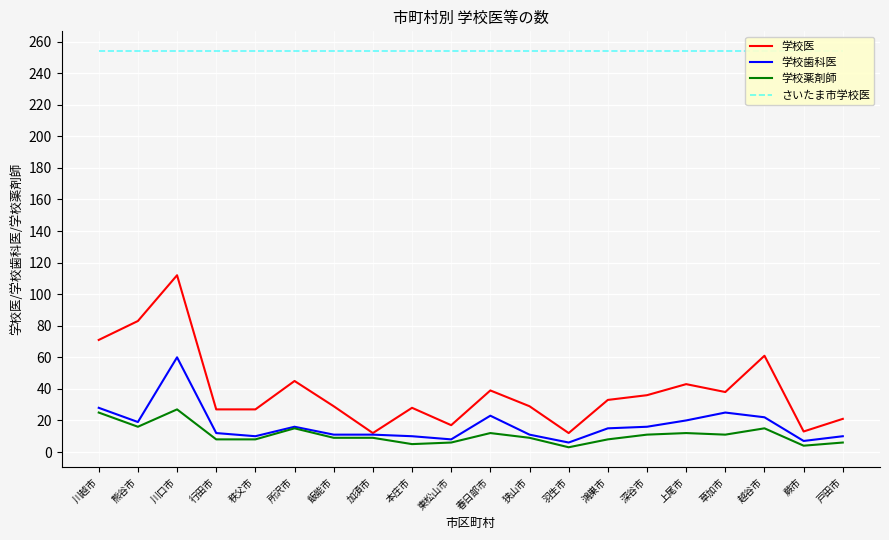

How many data points in 学校薬剤師 are less than 9?

8